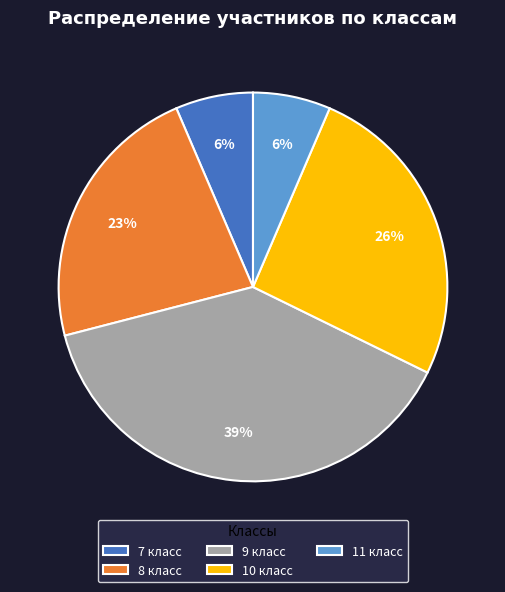

True or false: 8 класс accounts for 23% of the total.

True